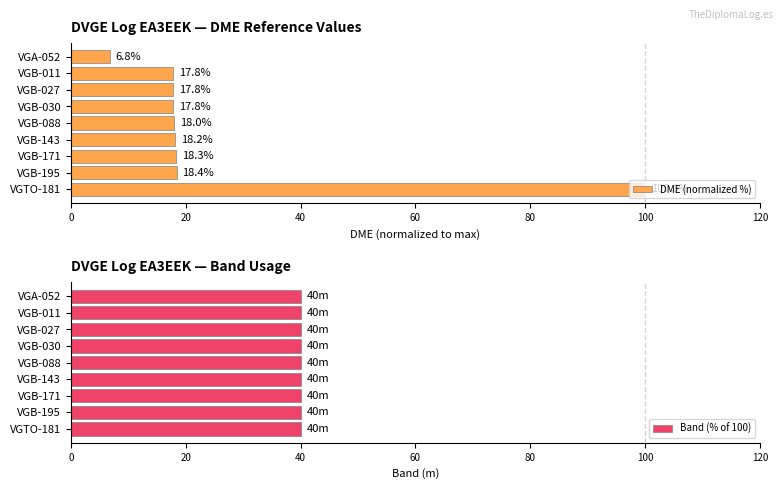

What is the lowest value of the DME (normalized %) series?

6.8